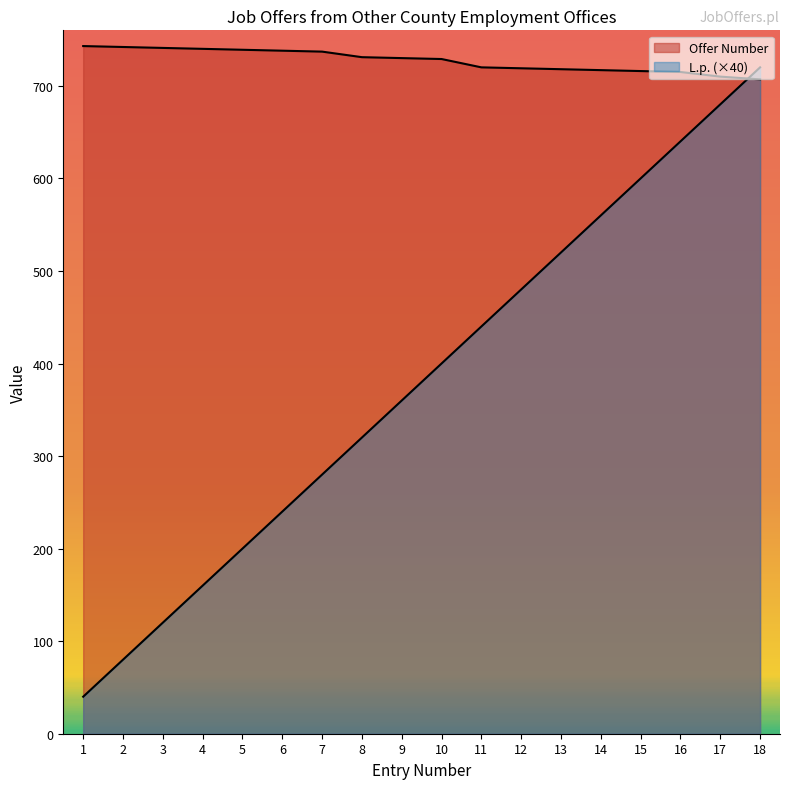

True or false: L.p. has a value of 480 at 12.

True